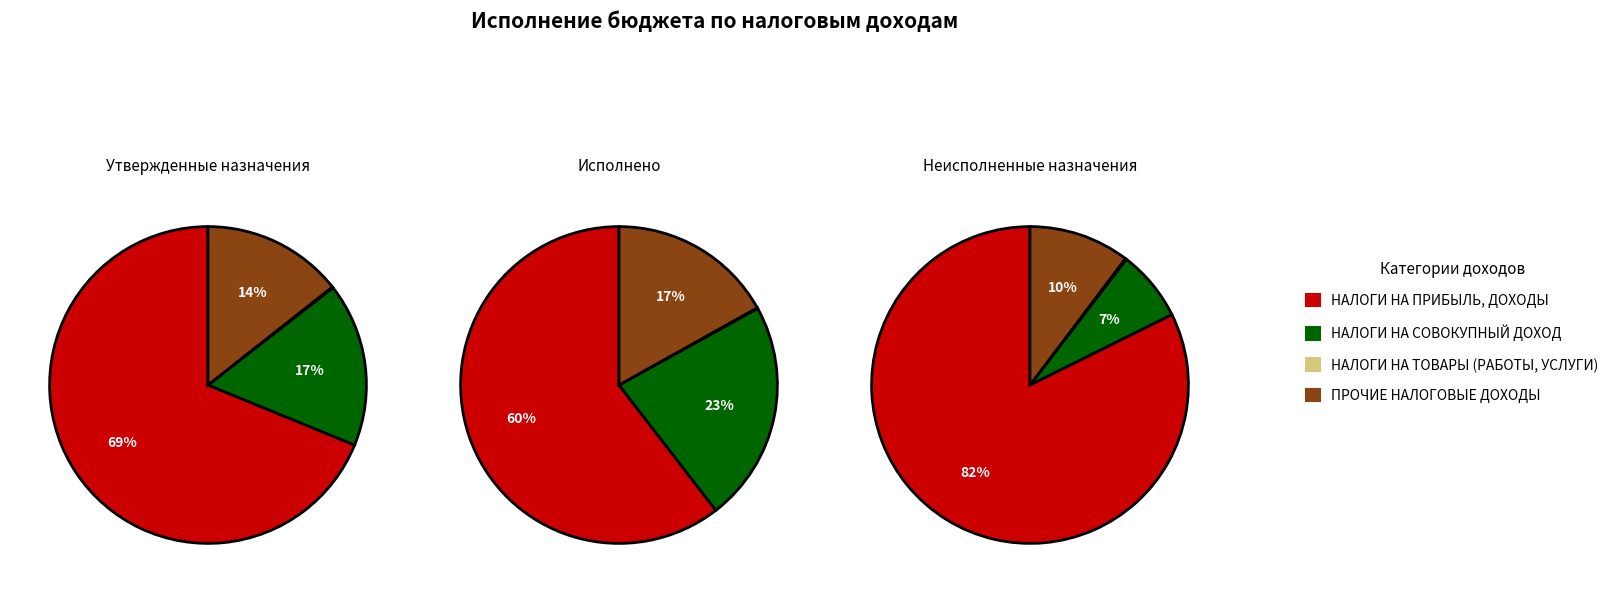

True or false: НАЛОГИ НА СОВОКУПНЫЙ ДОХОД accounts for 23% of the total.

True